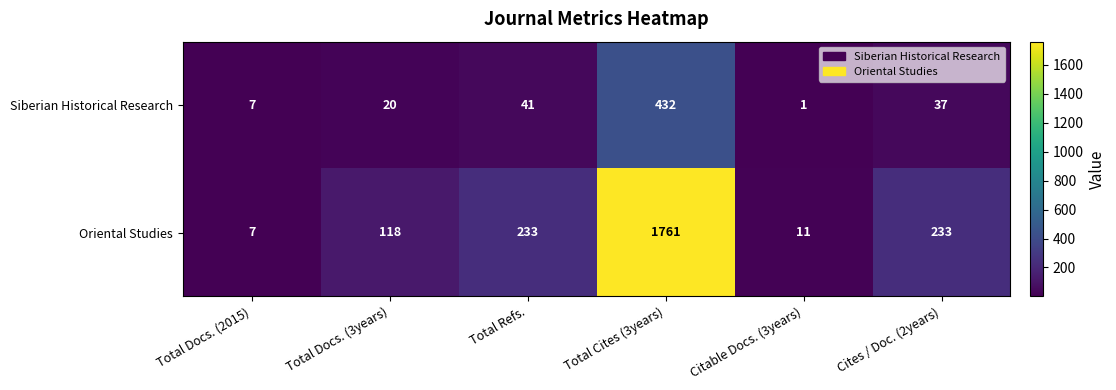

What is the average value of the Oriental Studies series?

394